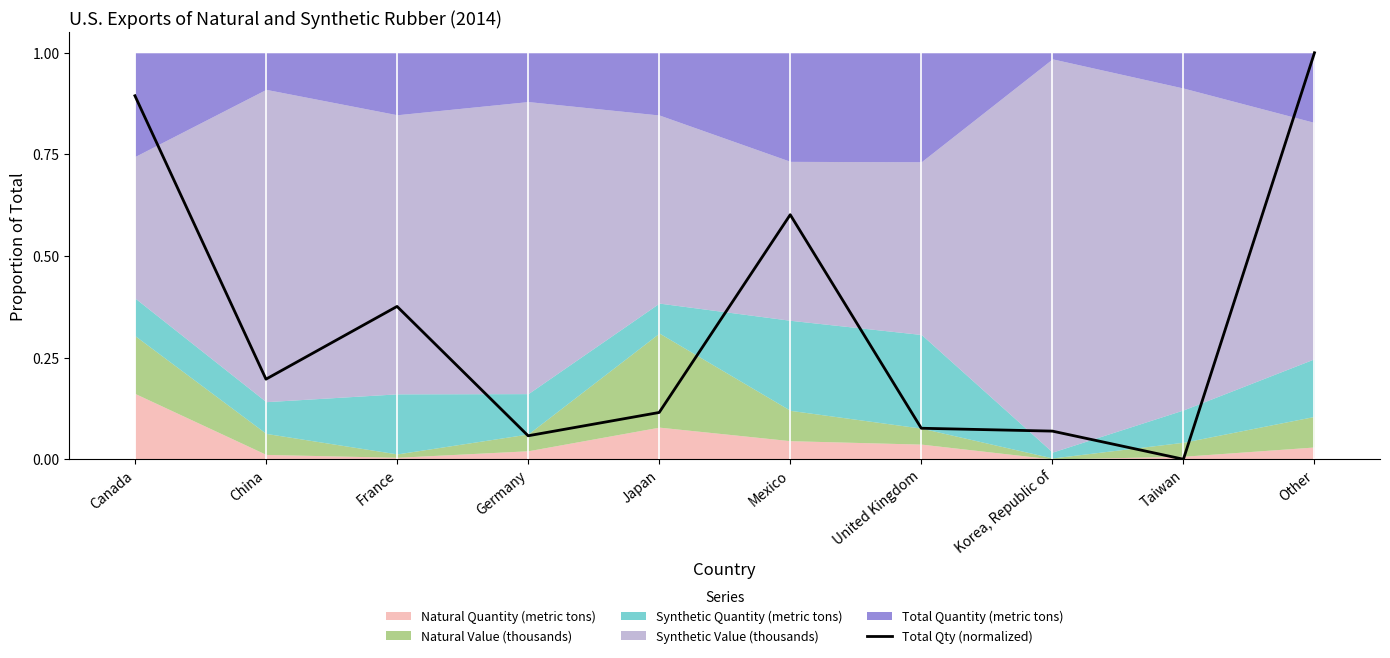

Rank the categories by value from lowest to highest.

Taiwan, Germany, Korea, Republic of, United Kingdom, Japan, China, France, Mexico, Canada, Other